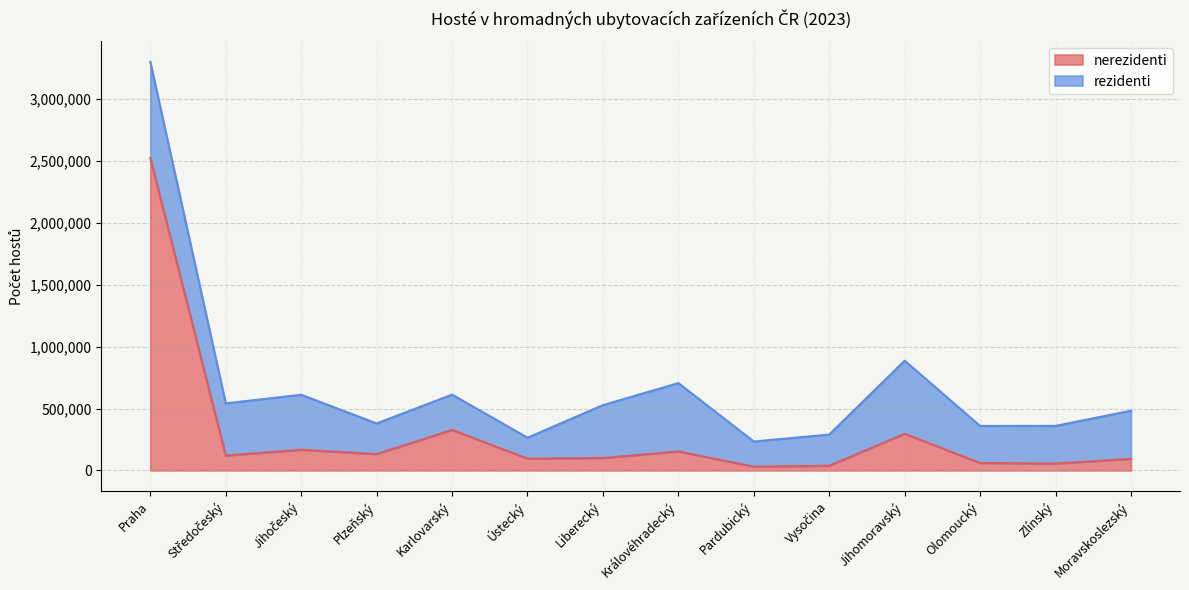

What is the ratio of the value at Královéhradecký to the value at Jihočeský?

0.9